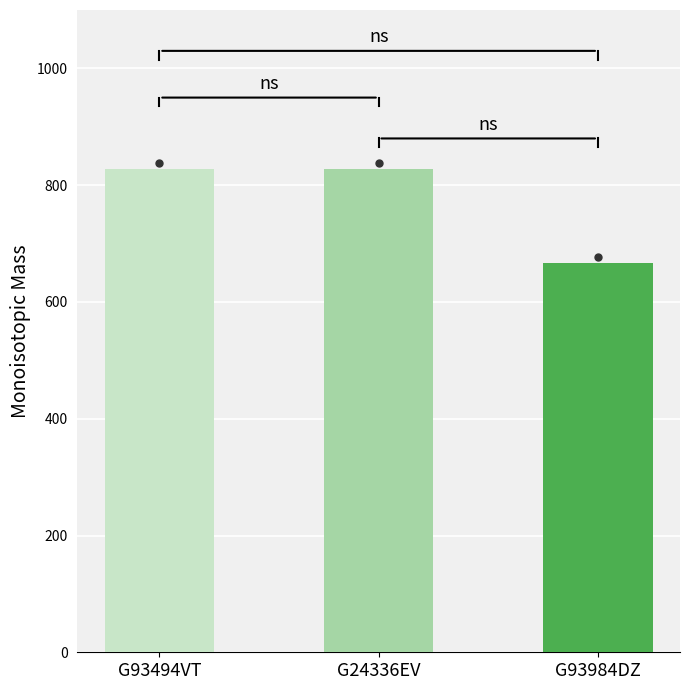

What is the smallest value displayed?

666.2